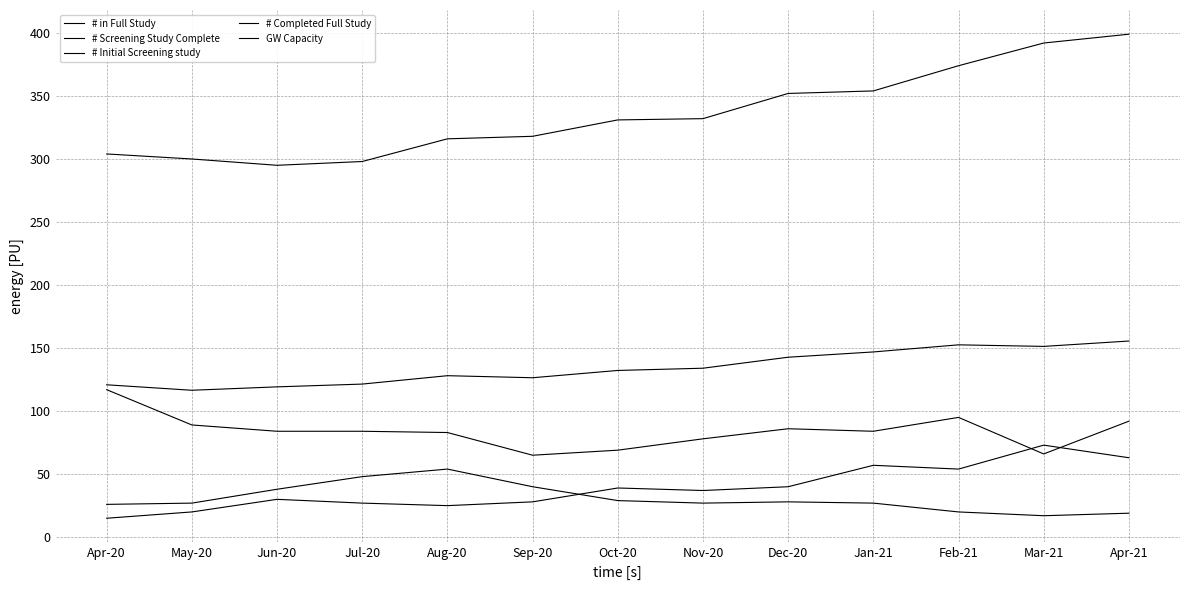

Between Sep-20 and May-20, which is larger?

Sep-20